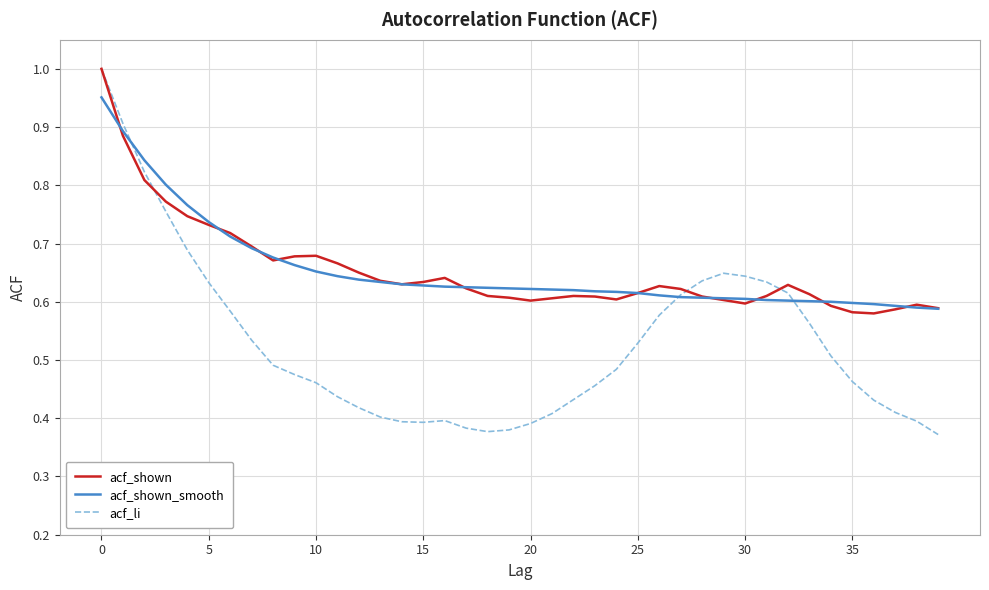

How many series are shown in this chart?

3